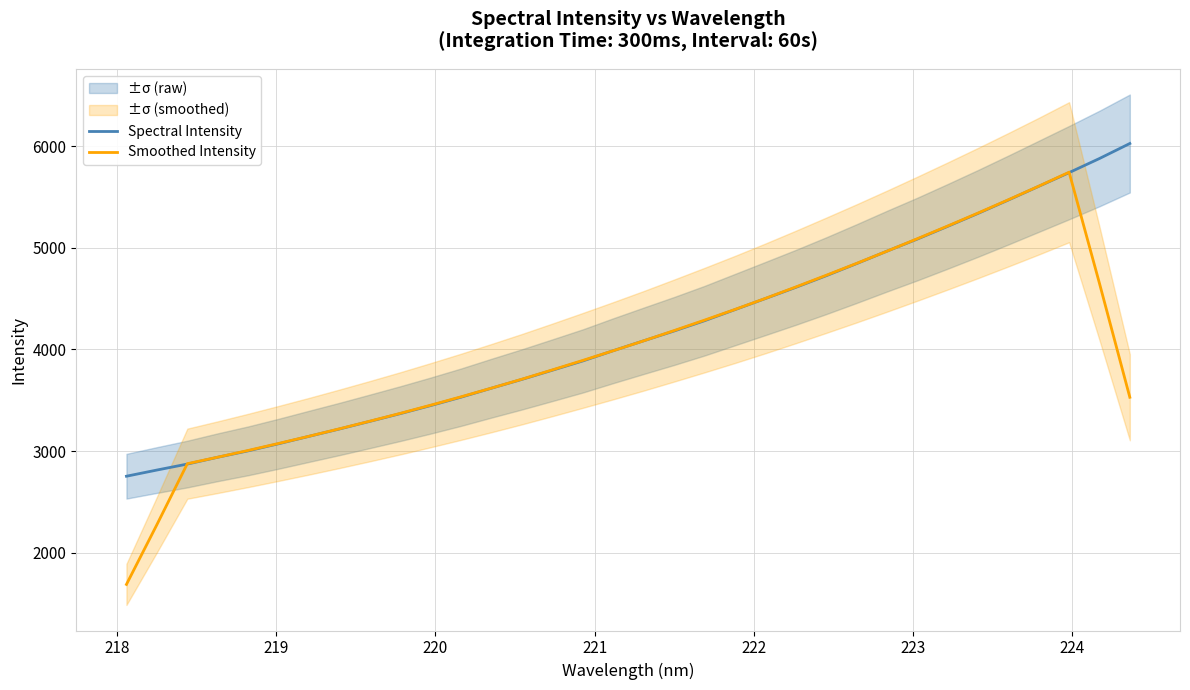

Is the value of Smoothed Intensity at 11 greater than the value of Spectral Intensity at 225?

Yes